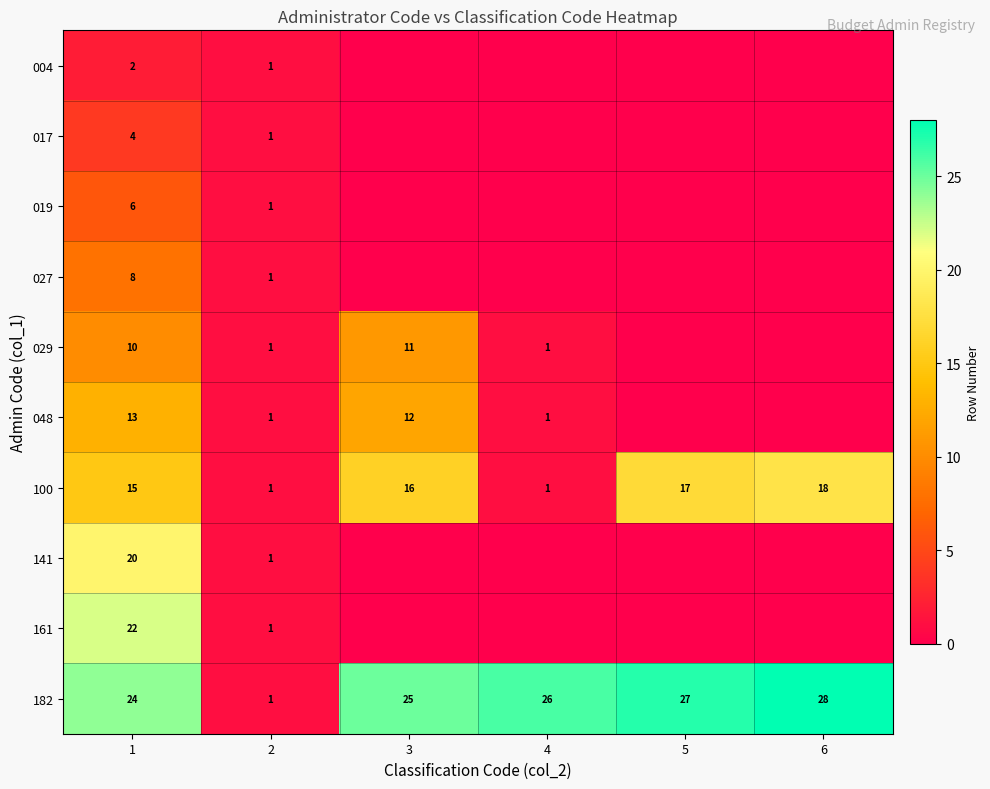

True or false: 141 has a value of 20 at 1.

True